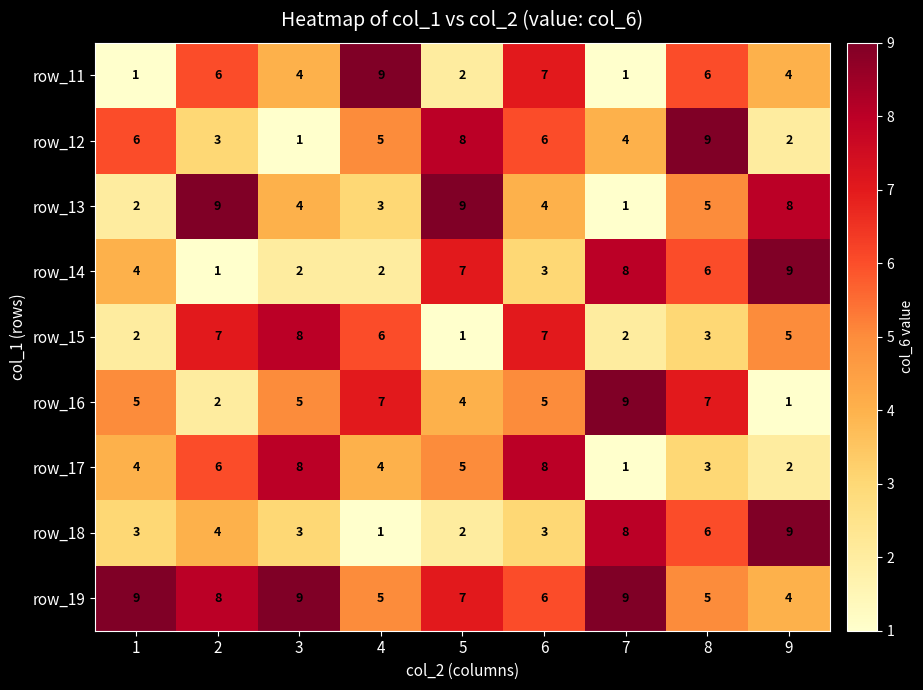

Count the number of categories in the chart.

9